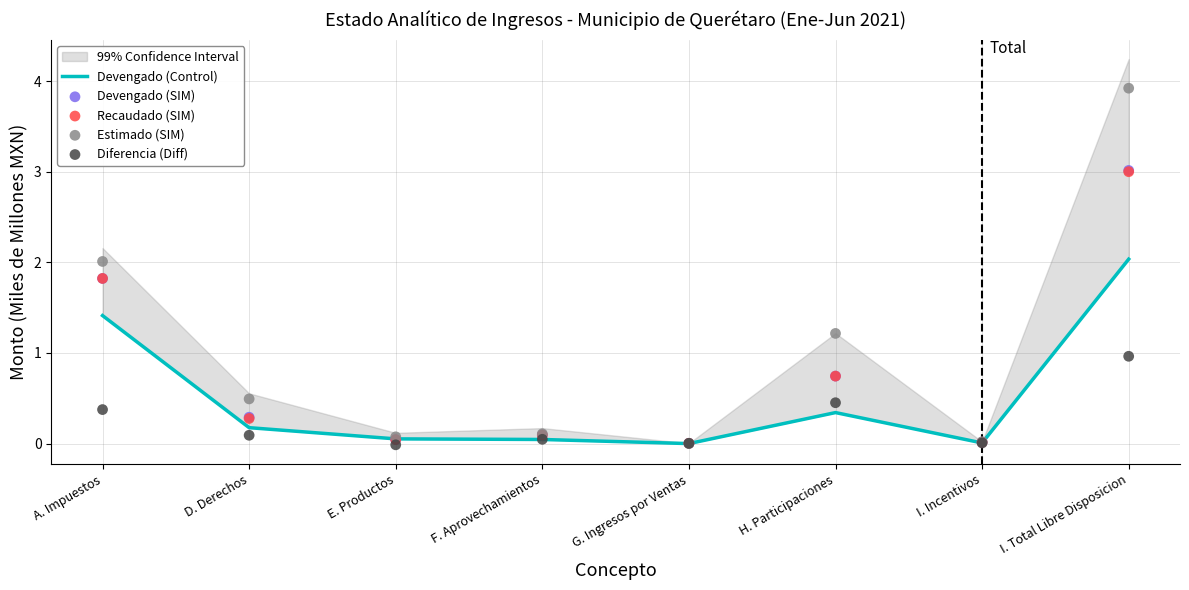

What is the total value across all series at H. Participaciones?

3.5